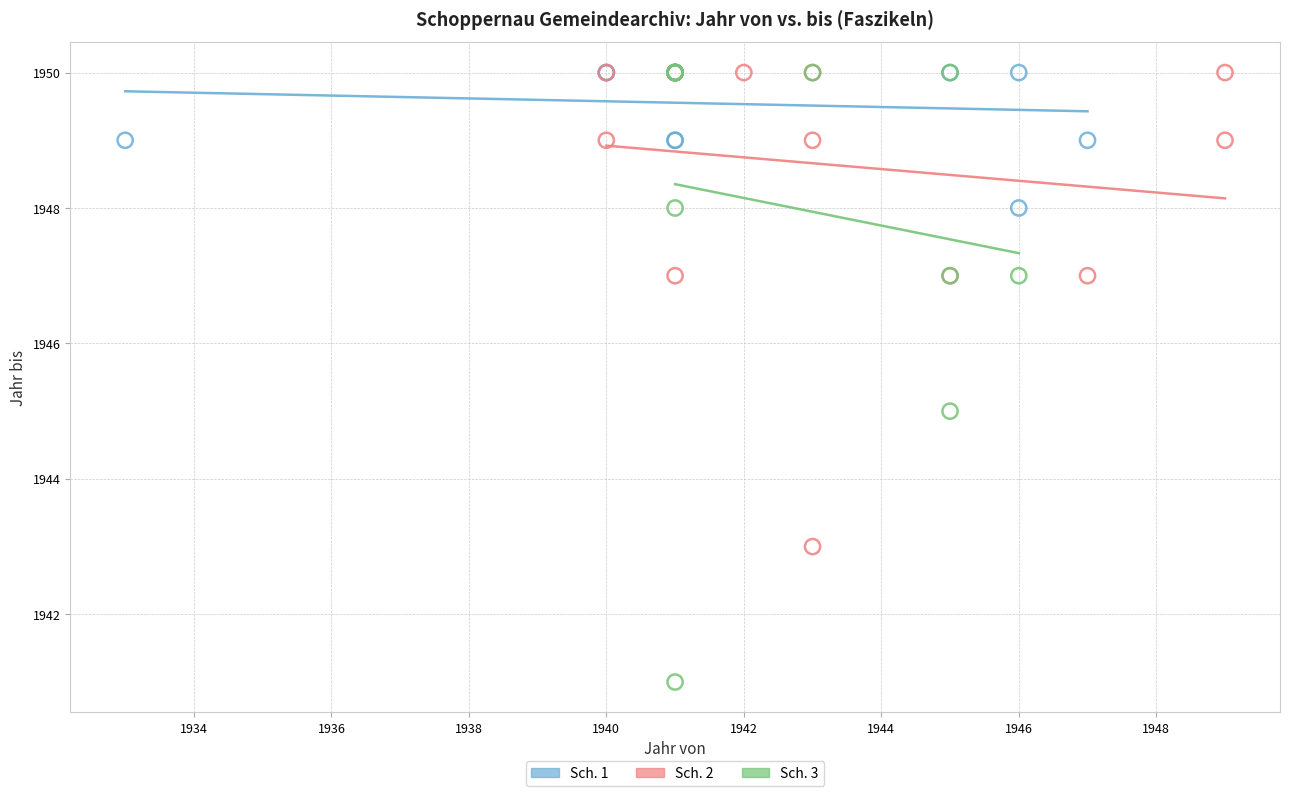

Which series reaches the minimum Y coordinate?

Sch. 3